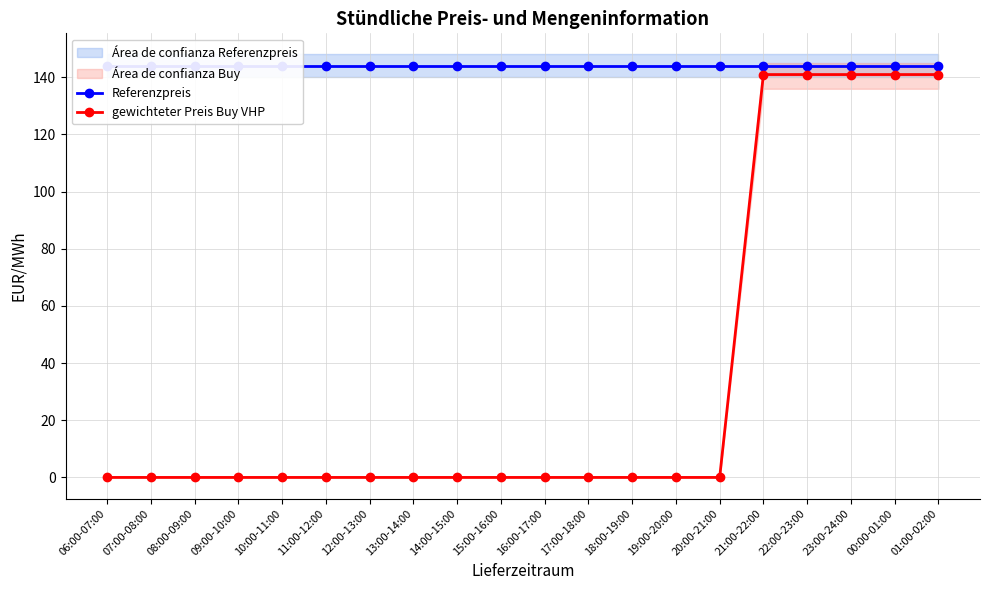

What is the difference between the highest and lowest values at 01:00-02:00?

3.0